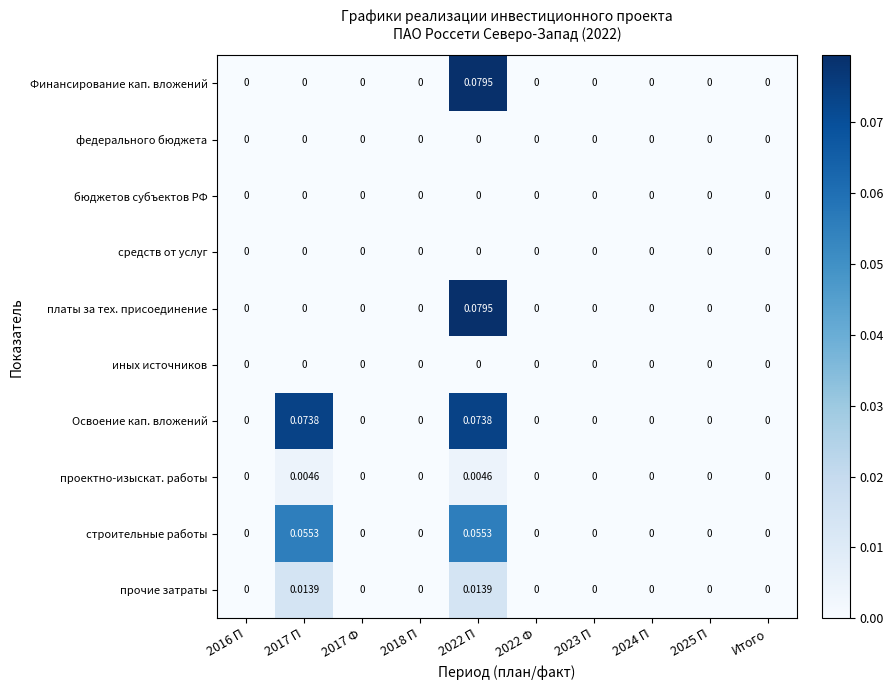

Which series has the largest total across all categories?

Освоение кап. вложений